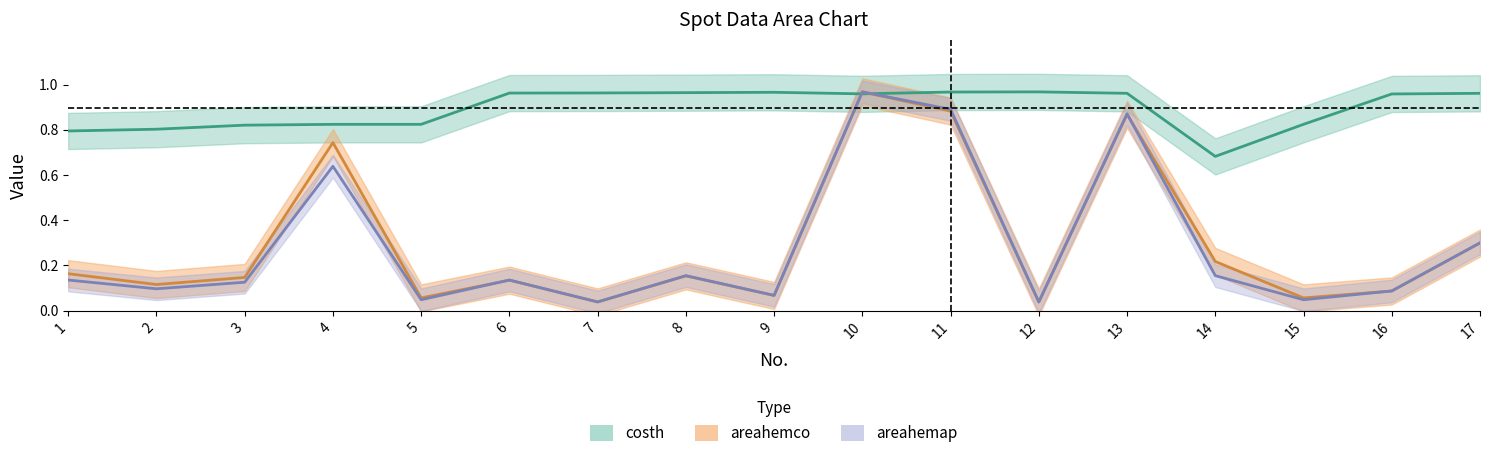

Is the value of areahemco at 8 greater than the value of areahemap at 2?

Yes